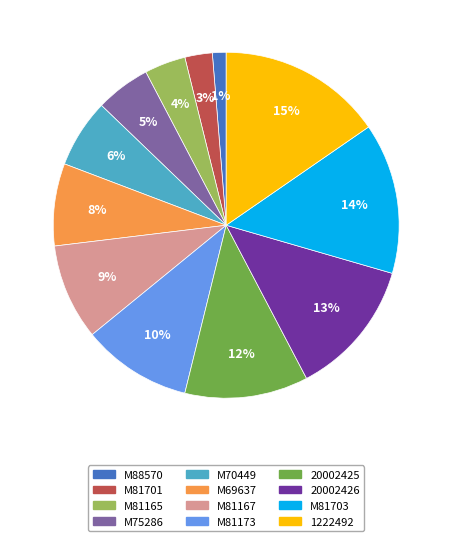

Which has a higher value, M70449 or M75286?

M70449